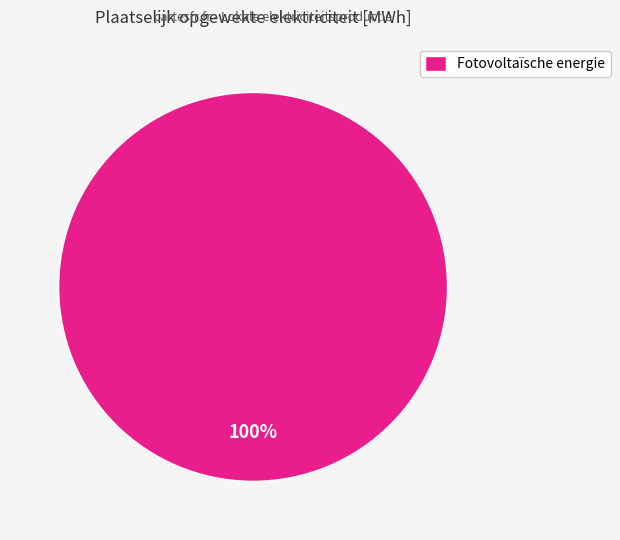

How many slices are in this pie chart?

1